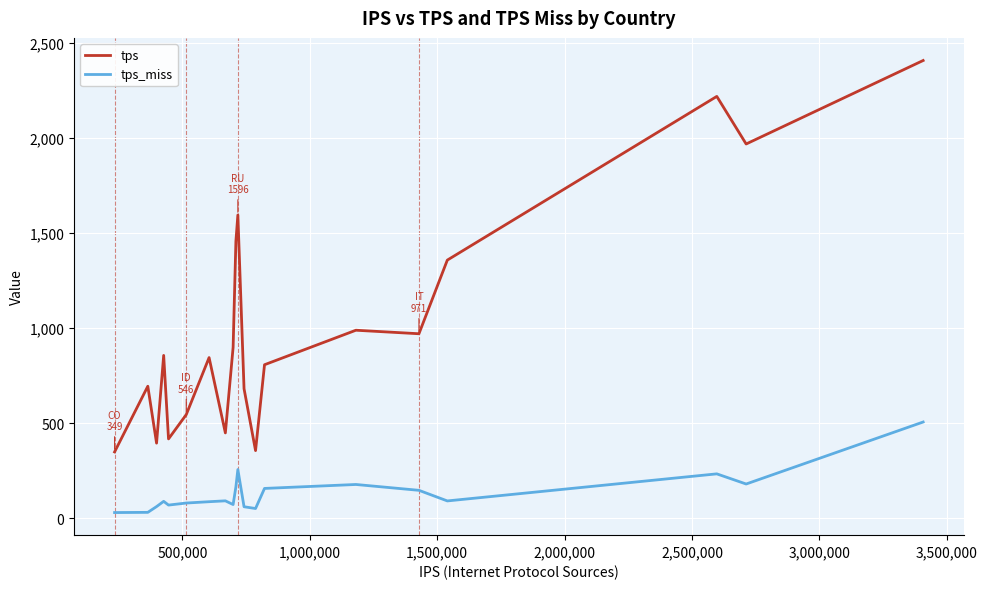

What is the difference between the maximum and minimum values in the tps_miss series?

476.4